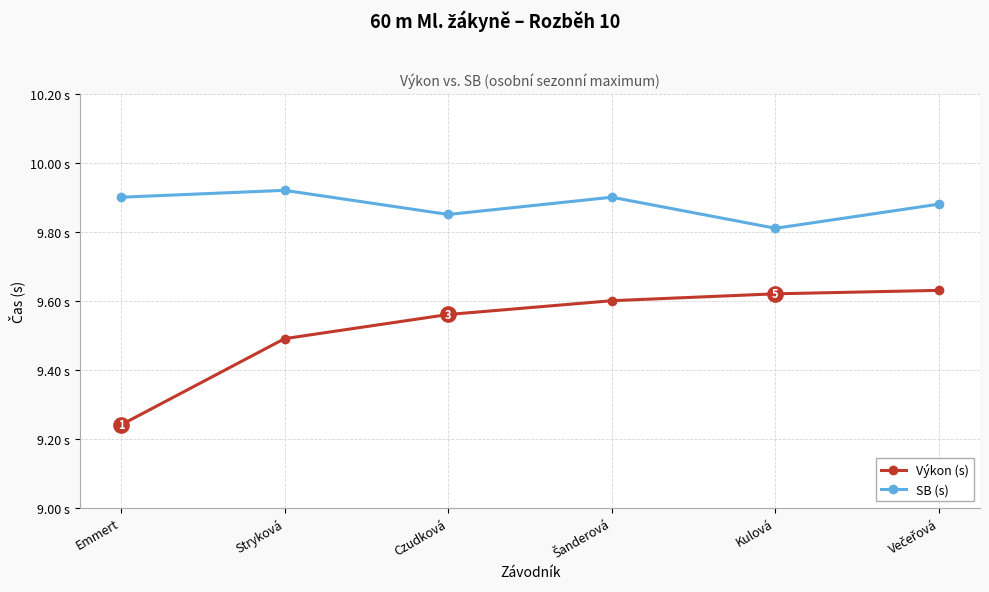

What is the total value across all series at Šanderová?

19.5